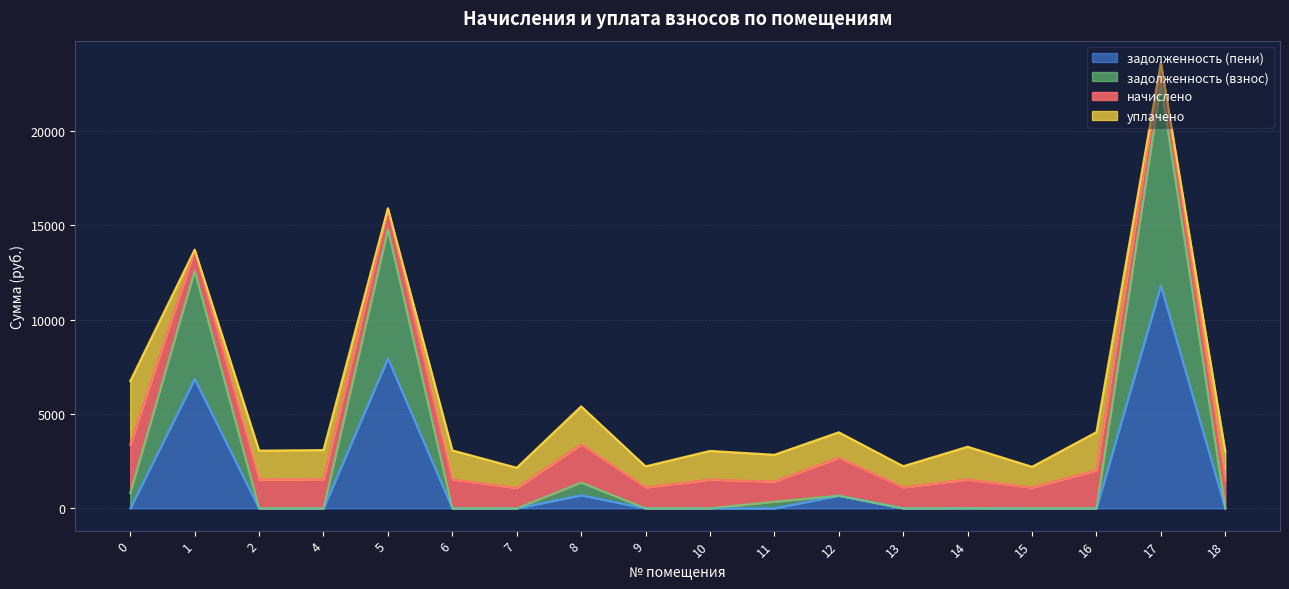

True or false: задолженность (взнос) has a value of 12602.0 at 1.

True